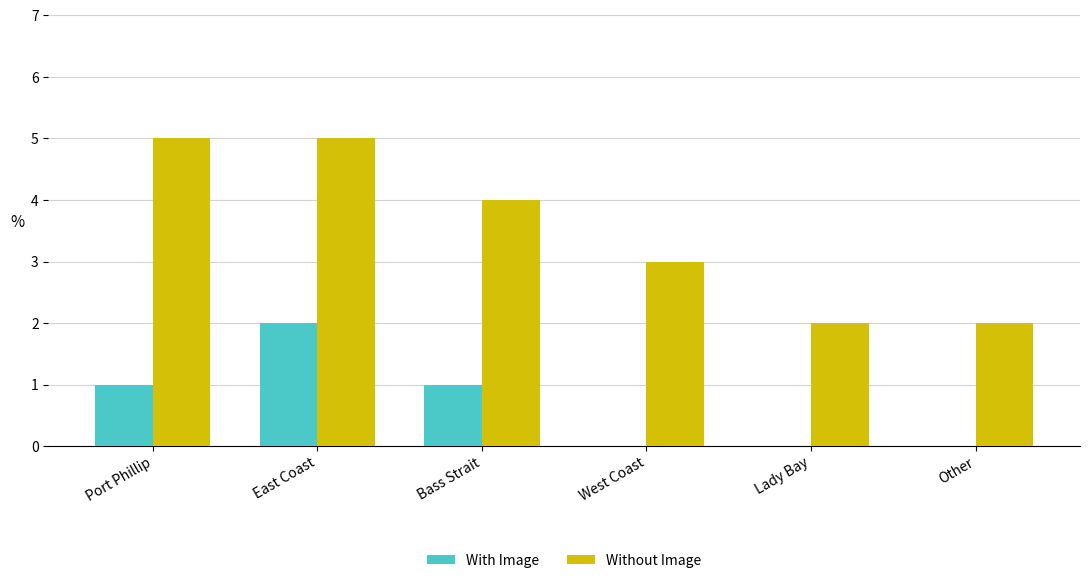

What is the spread (max minus min) of values at East Coast?

3